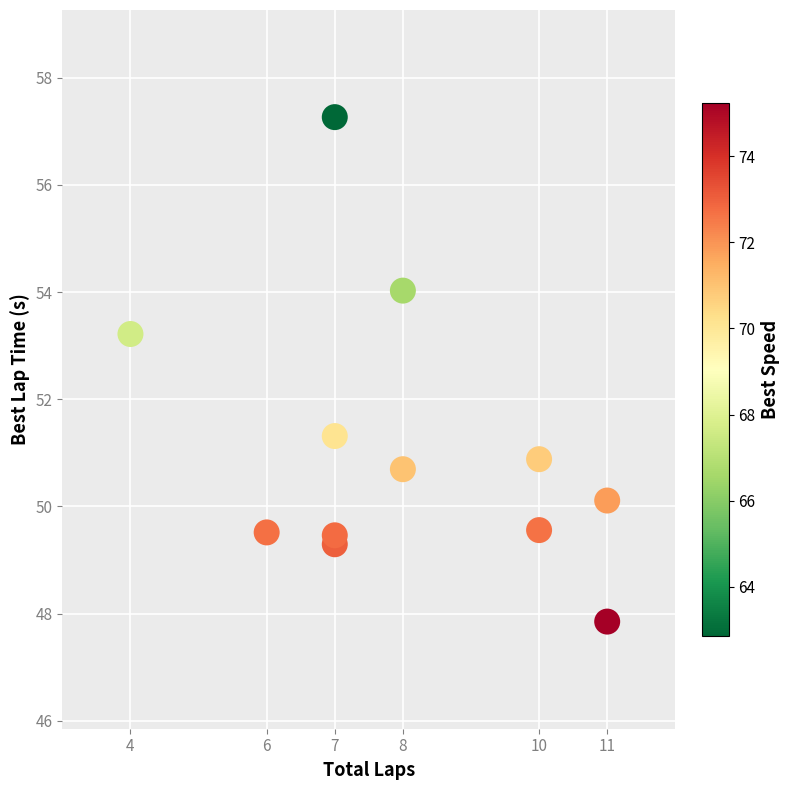

What is the average Y value?

51.1